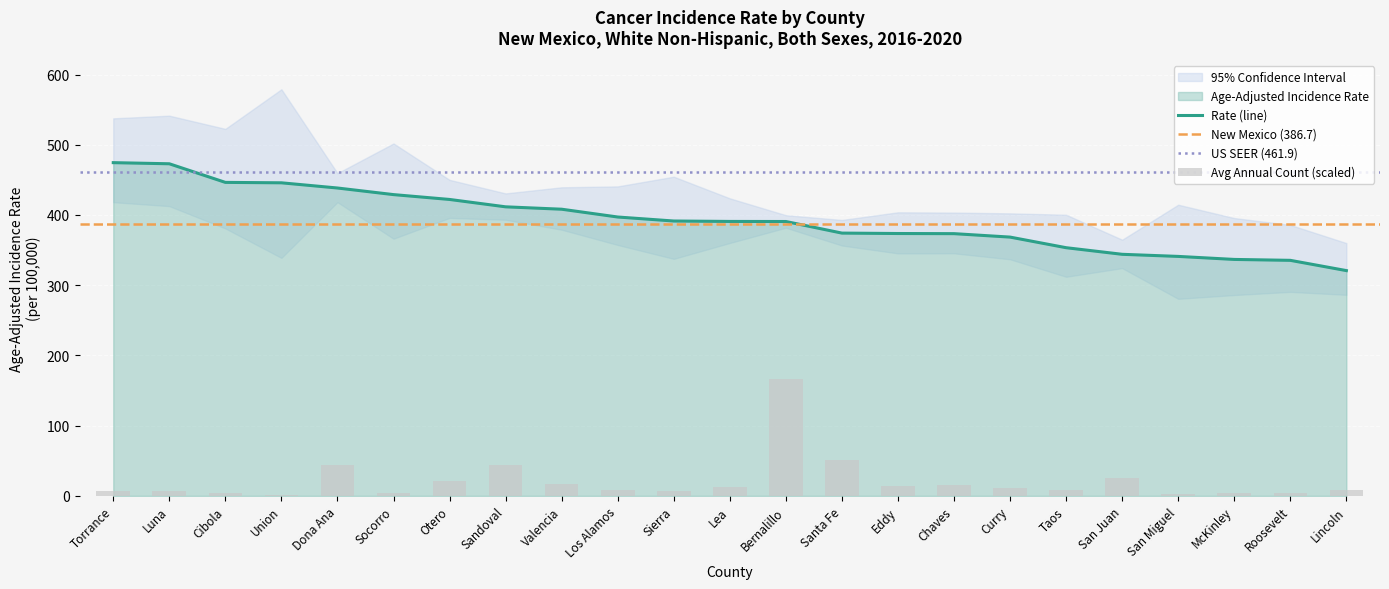

List the series in order of their peak value, highest first.

Upper CI, Rate, Lower CI